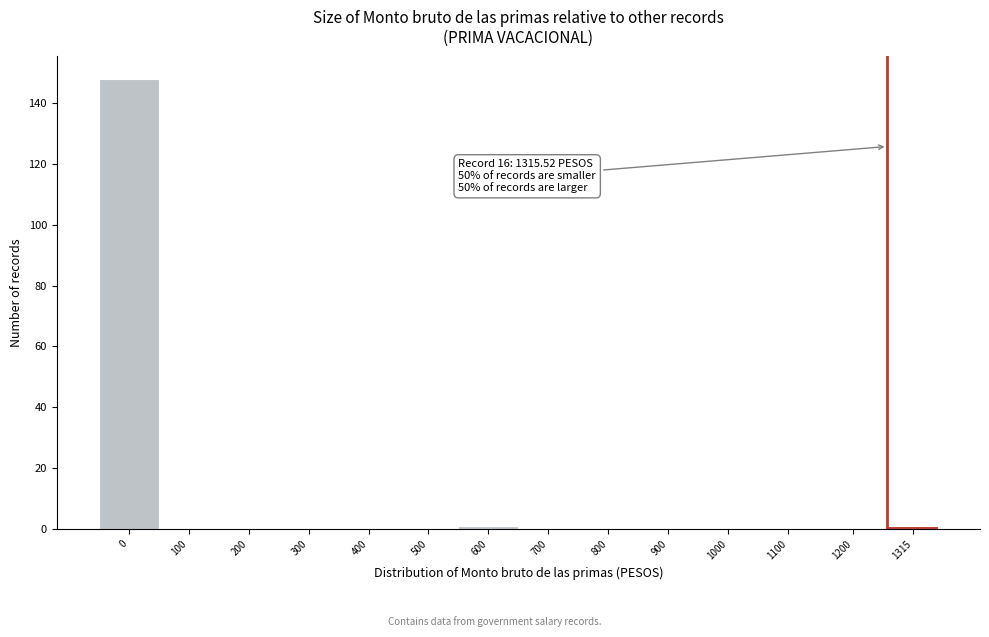

Reading left to right, list all the values displayed in this chart.

0=148	100=0	200=0	300=0	400=0	500=0	600=1	700=0	800=0	900=0	1000=0	1100=0	1200=0	1315=1